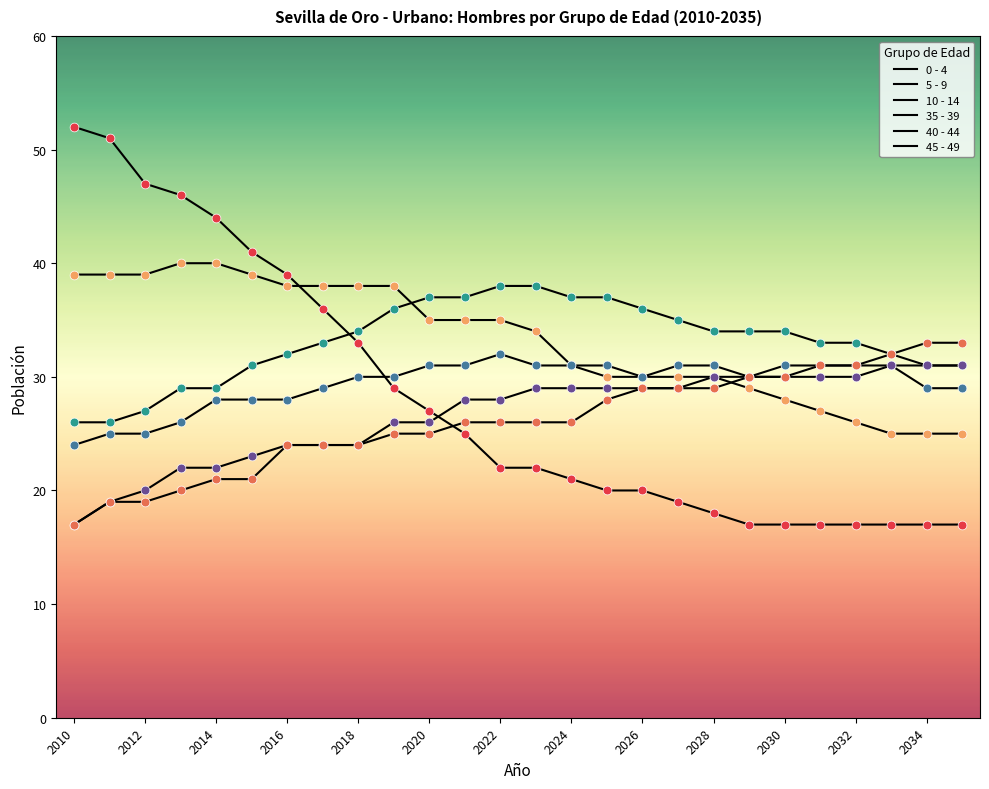

How many lines are shown in the chart?

6